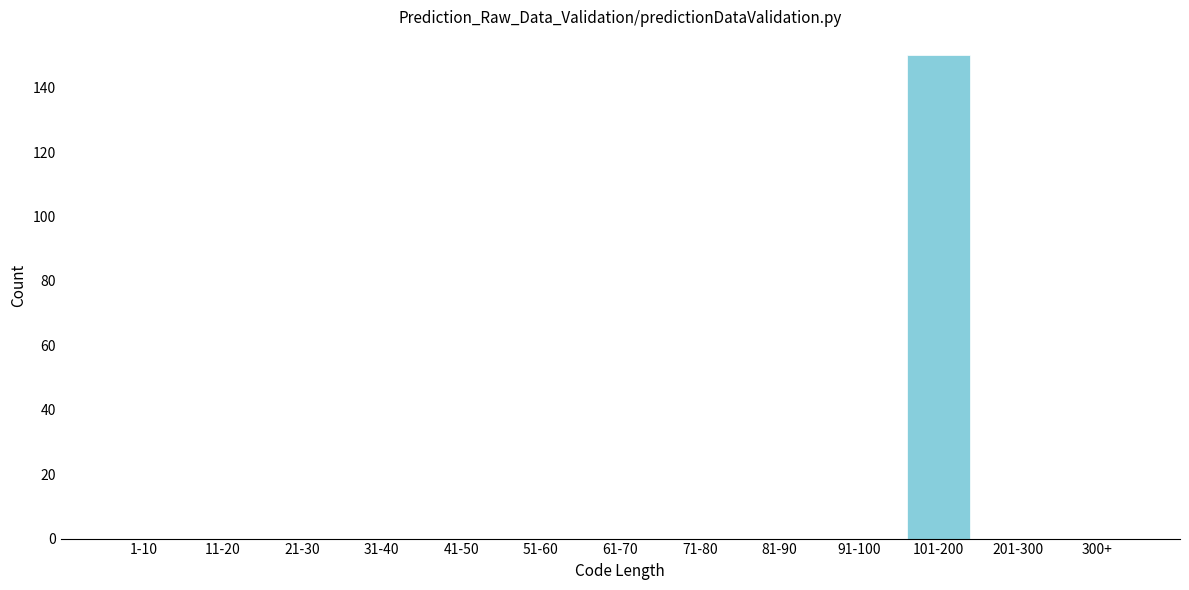

Reading left to right, what are all the values shown in this chart?

1-10=0	11-20=0	21-30=0	31-40=0	41-50=0	51-60=0	61-70=0	71-80=0	81-90=0	91-100=0	101-200=150	201-300=0	300+=0